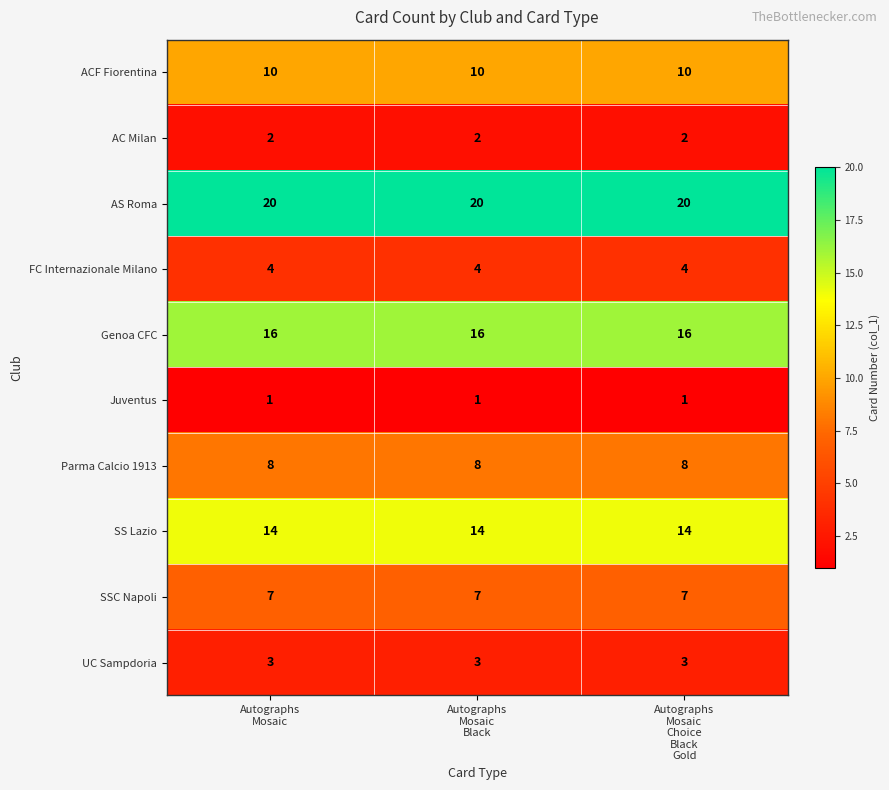

Count the number of data series in this chart.

10